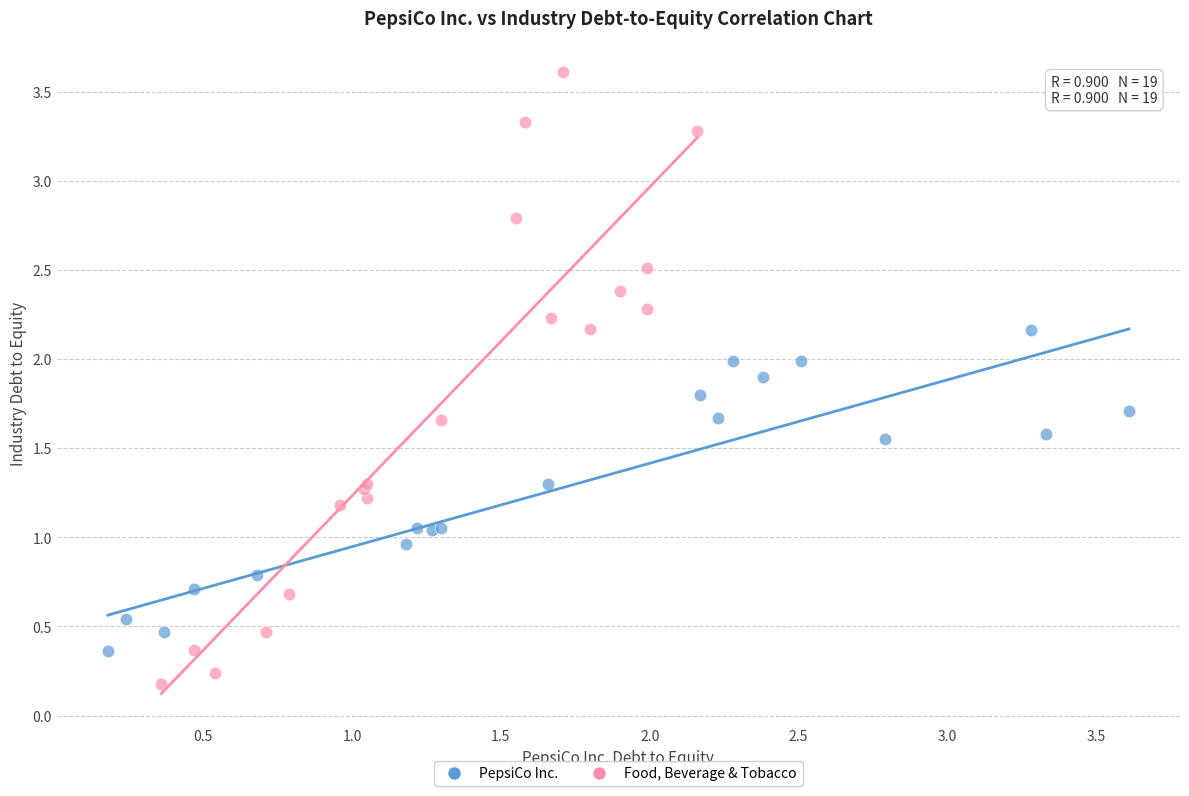

Which series contains the lowest Y value?

Food, Beverage & Tobacco